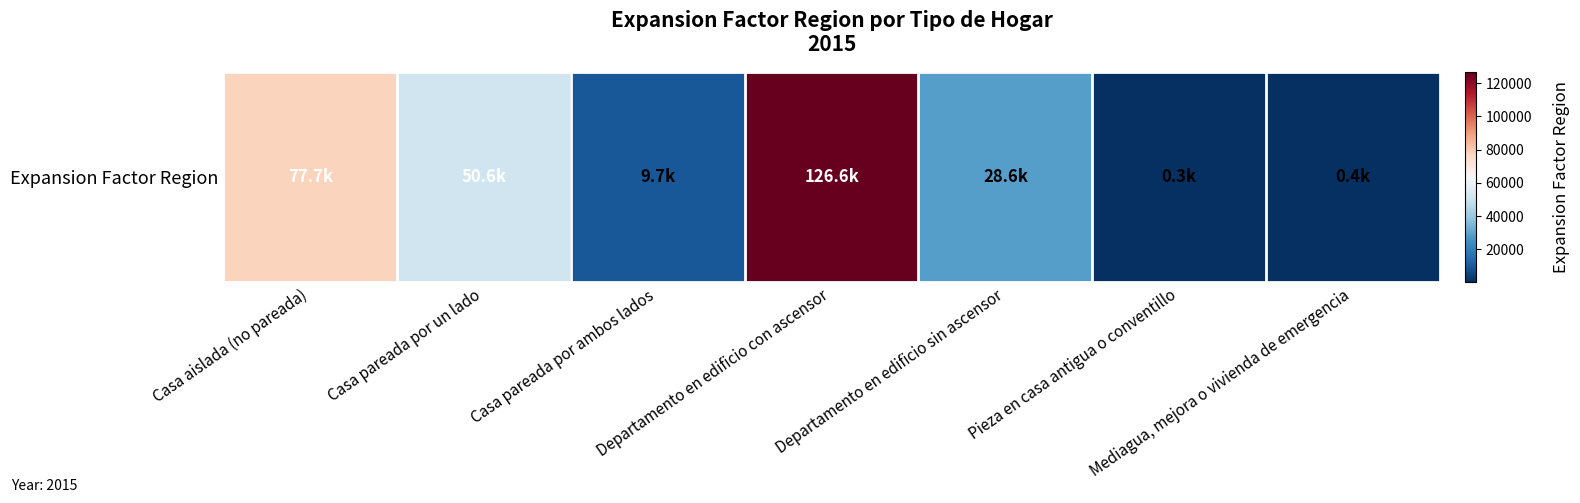

Where does the data first go above 28631?

Casa aislada (no pareada)